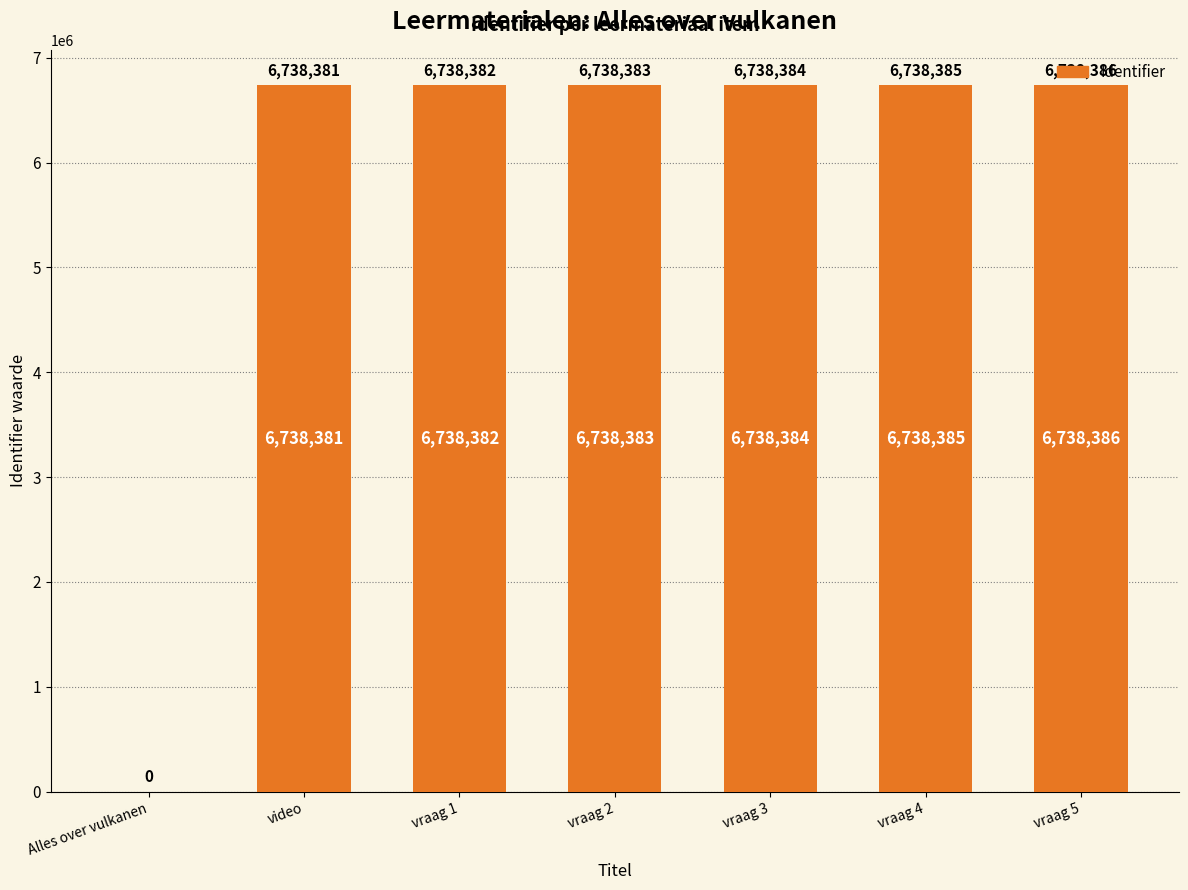

Which has a higher value, vraag 2 or Alles over vulkanen?

vraag 2